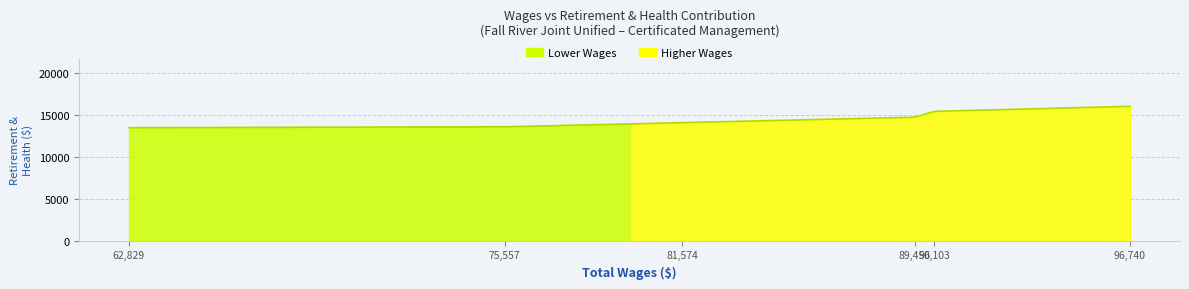

Which label corresponds to the largest value in the chart?

96740.0